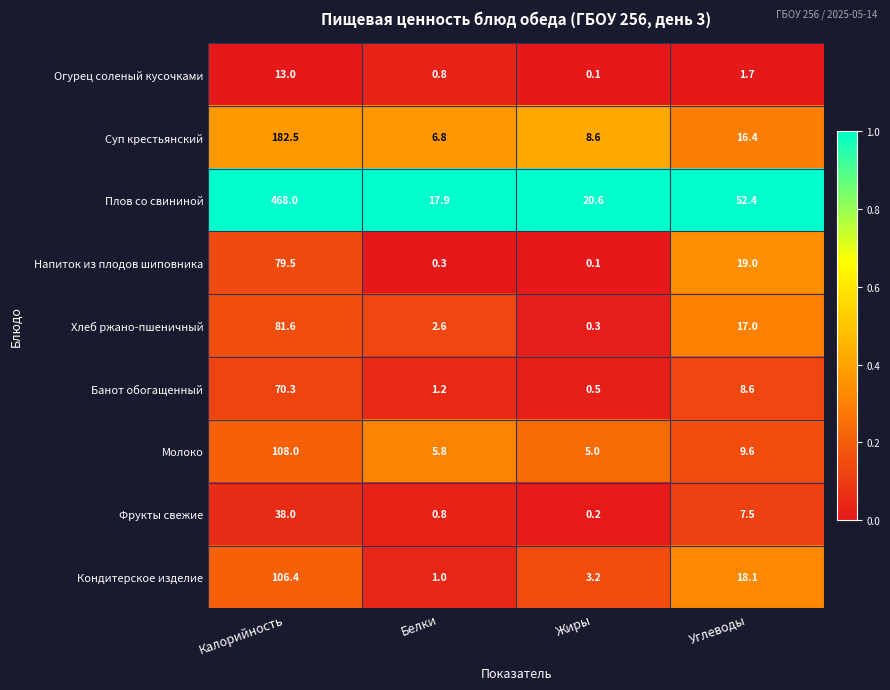

True or false: Суп крестьянский has a value of 182.5 at Калорийность.

True